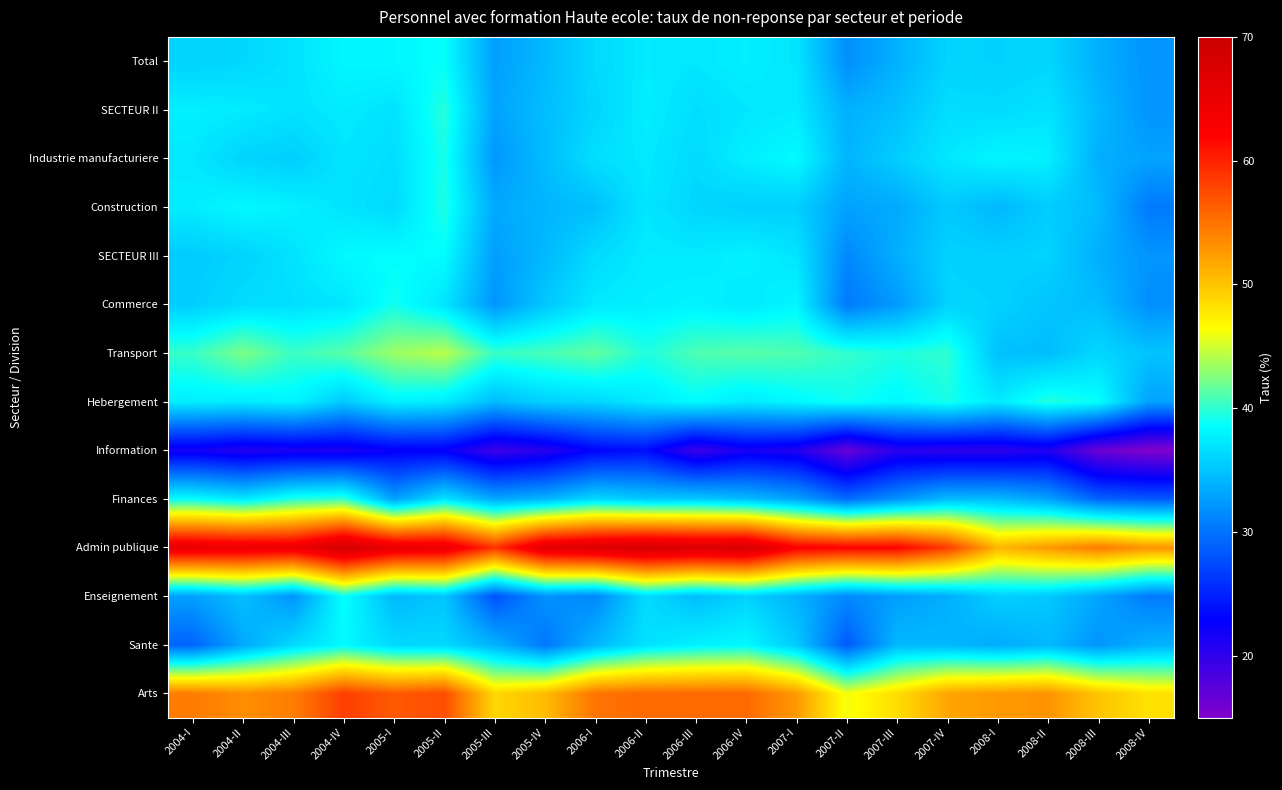

Which series changed the most between 2006-IV and 2008-I?

Admin publique